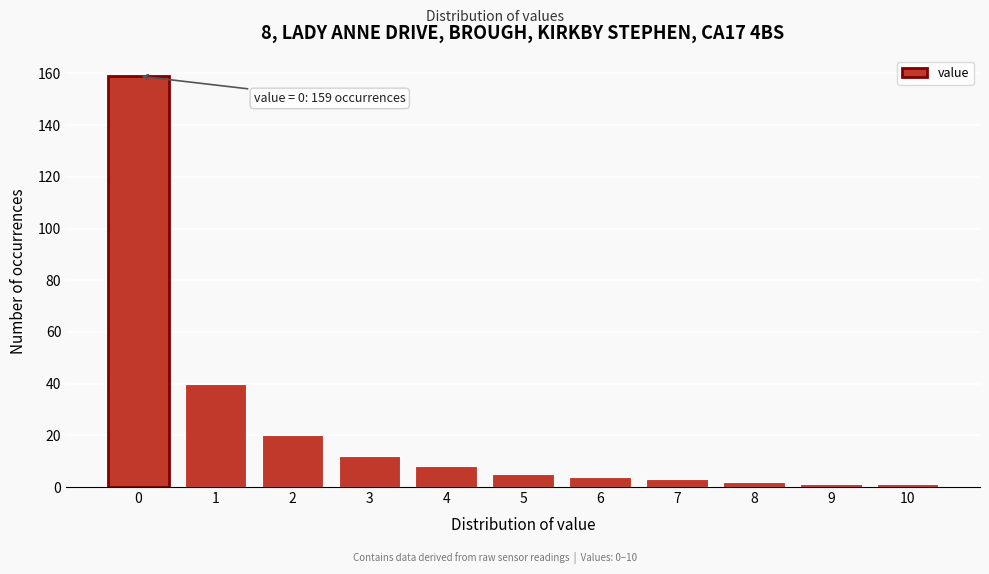

Reading left to right, what are all the values shown in this chart?

0=159	1=40	2=20	3=12	4=8	5=5	6=4	7=3	8=2	9=1	10=1